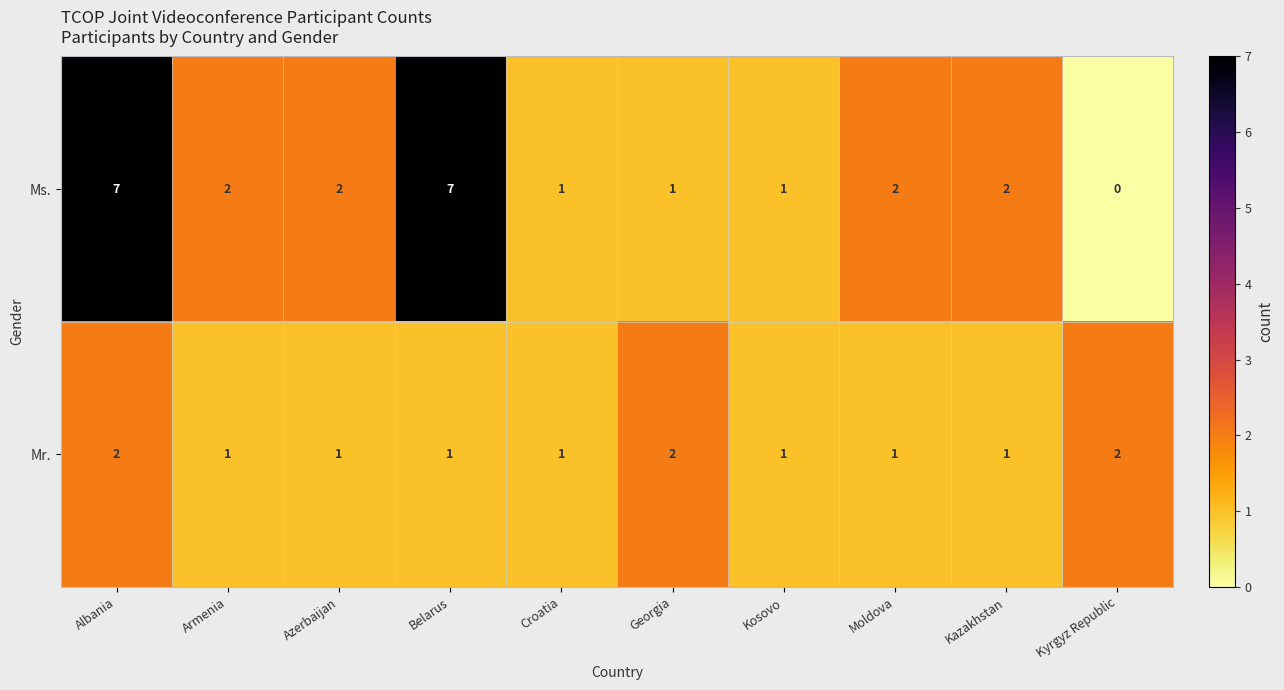

What is the greatest value displayed?

7